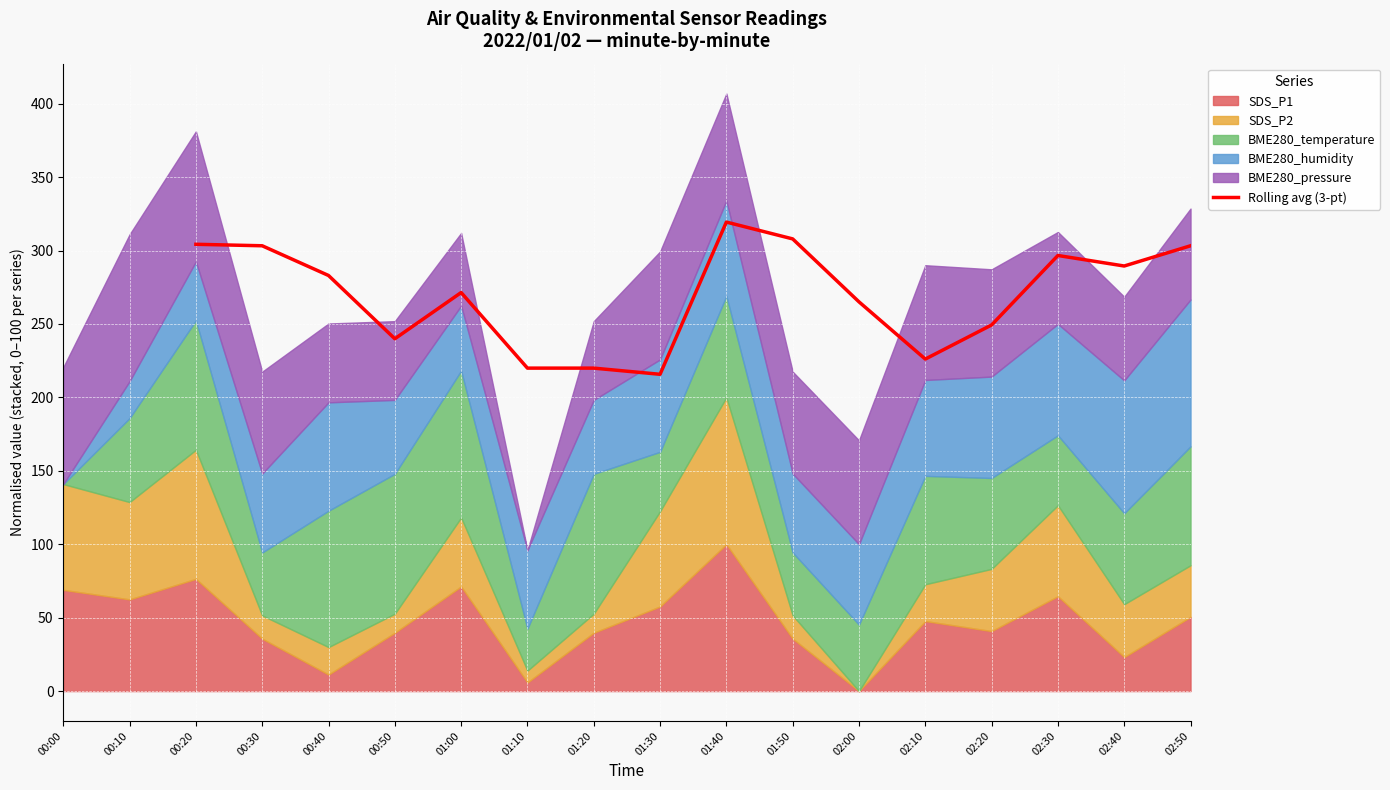

The value of Rolling avg (3-pt) at 00:30 is 496.9. True or false?

False